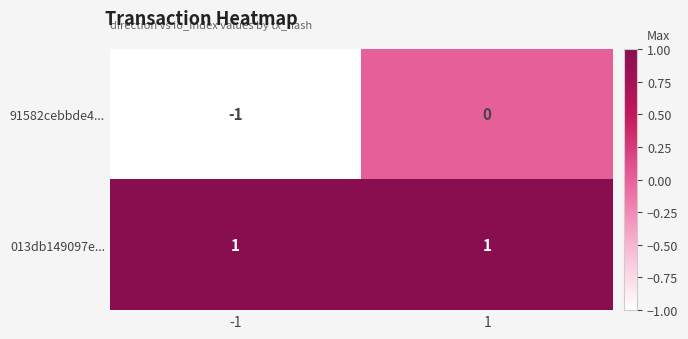

True or false: 91582cebbde4... has a value of 1 at 1.

False